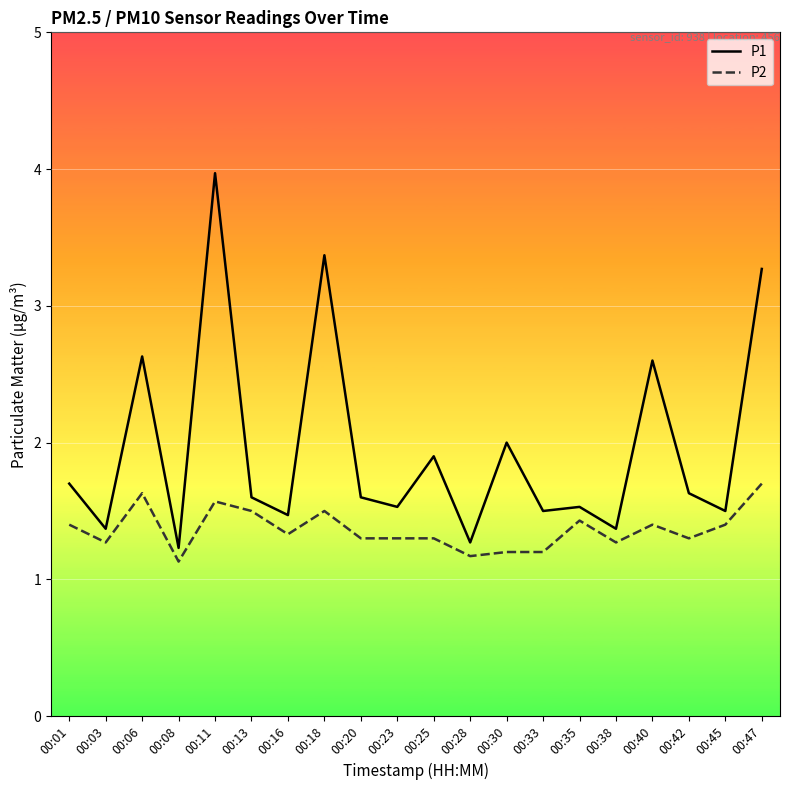

Rank the series by their maximum value, from highest to lowest.

P1, P2